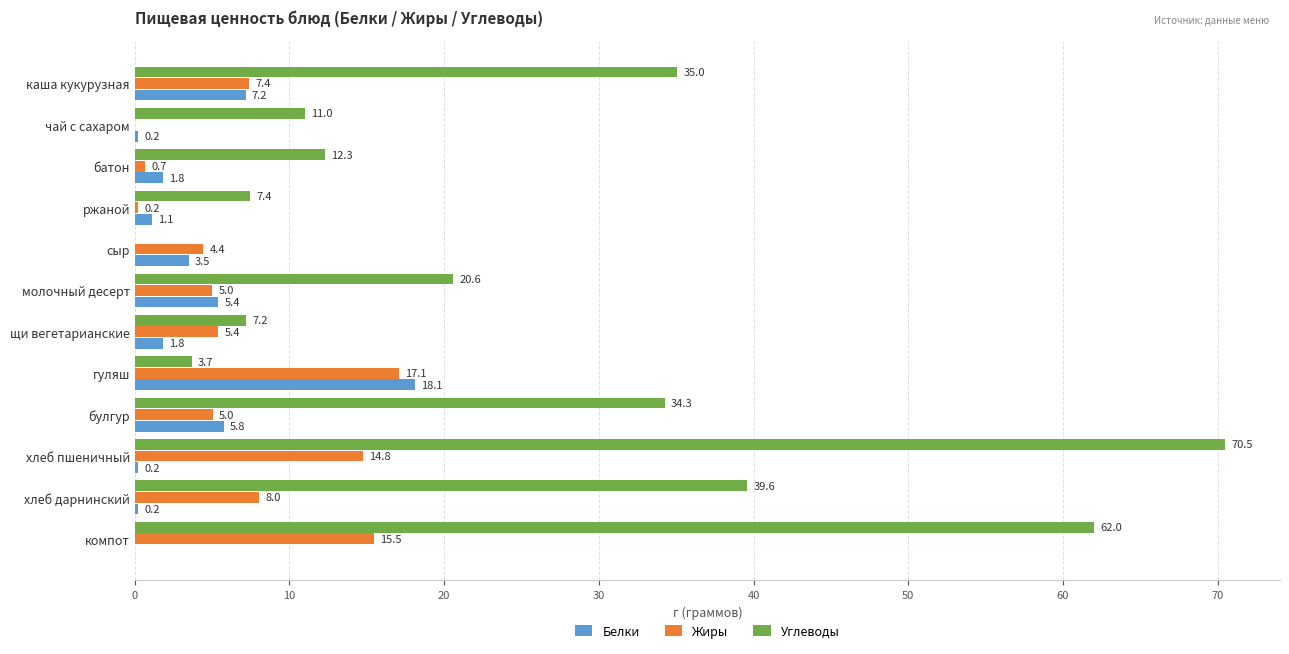

Which series changed the most between каша кукурузная and булгур?

Жиры